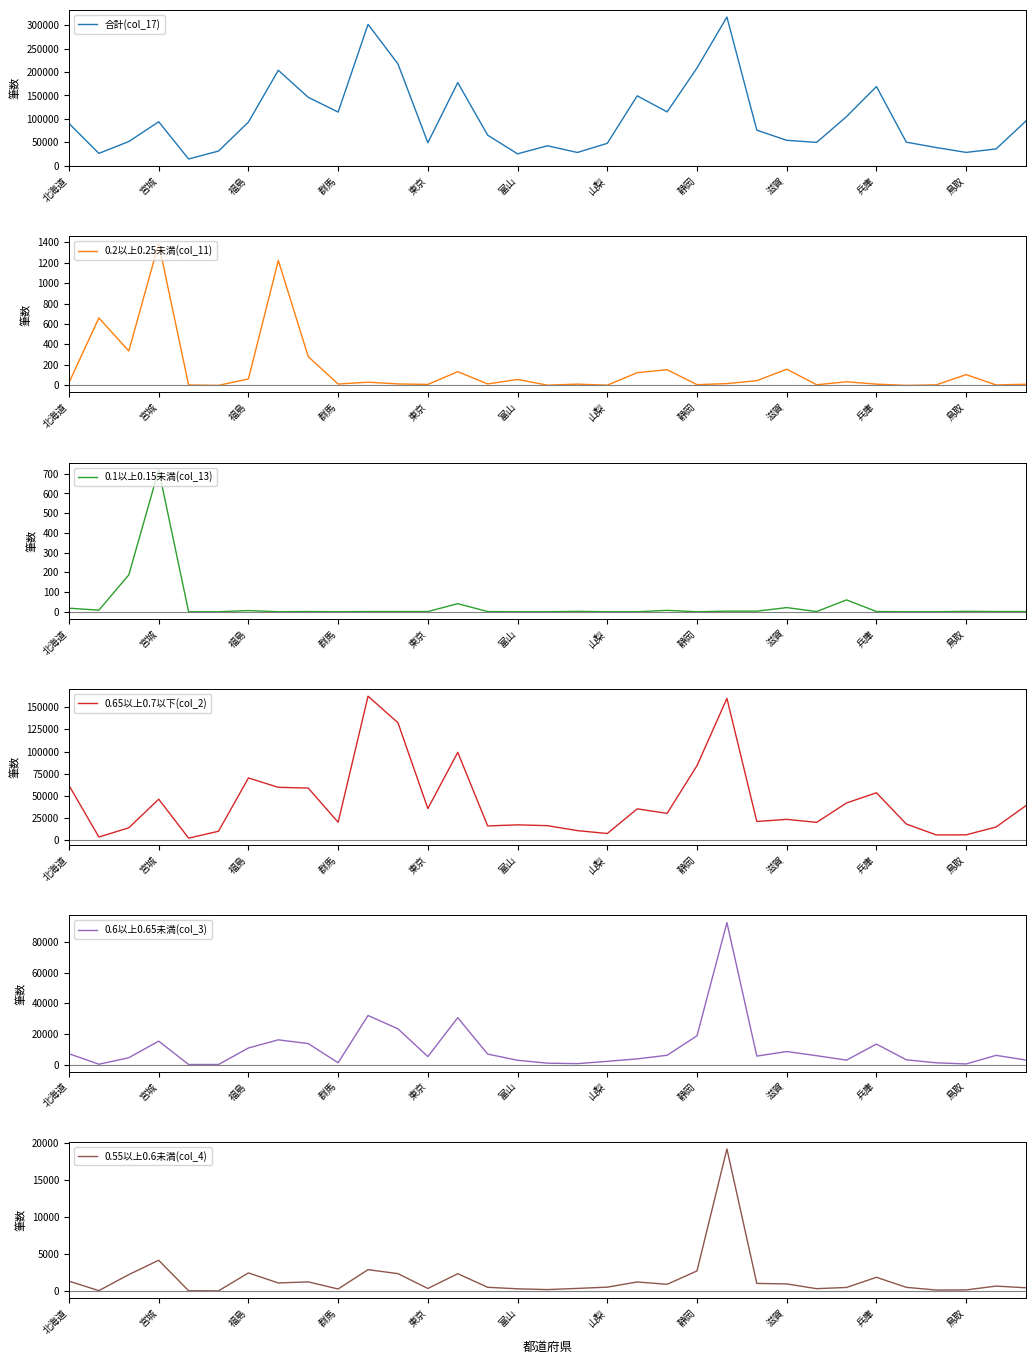

What is the highest value of the 合計(col_17) series?

317110